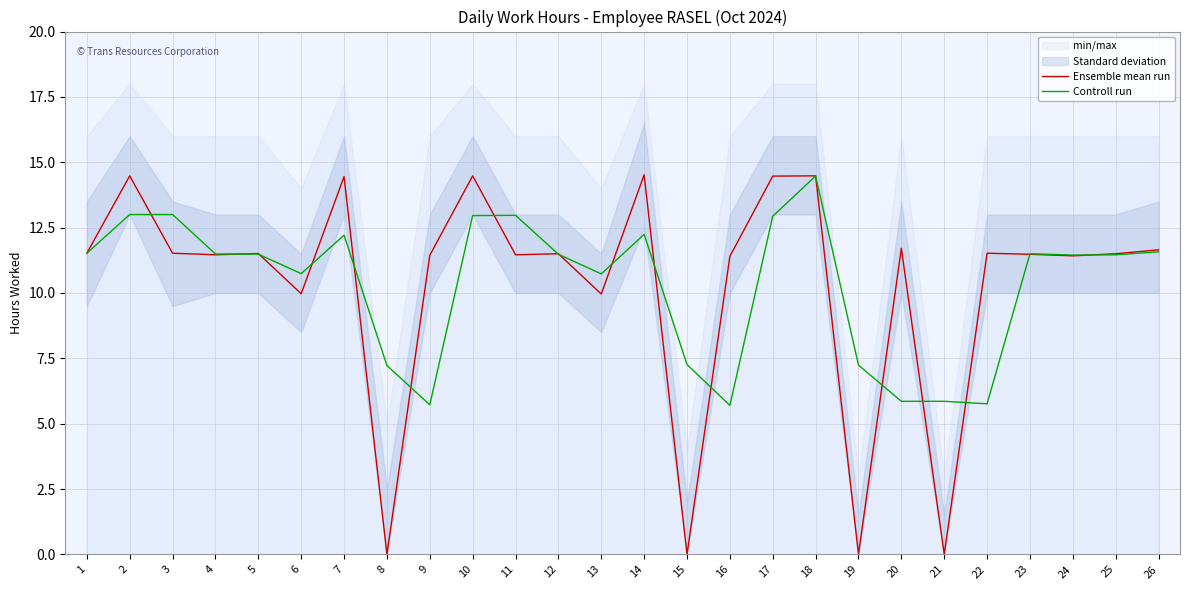

Between 20 and 7, which is larger?

7